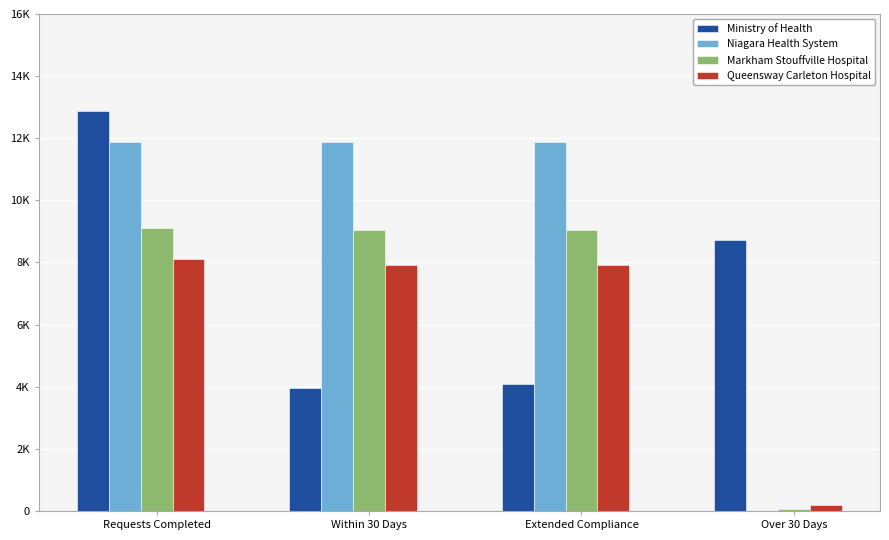

Reading left to right, what are all the values shown in this chart?

Ministry of Health: Requests Completed=12866	Within 30 Days=3952	Extended Compliance=4074	Over 30 Days=8730
Niagara Health System: Requests Completed=11883	Within 30 Days=11883	Extended Compliance=11884	Over 30 Days=4
Markham Stouffville Hospital: Requests Completed=9102	Within 30 Days=9047	Extended Compliance=9047	Over 30 Days=55
Queensway Carleton Hospital: Requests Completed=8125	Within 30 Days=7927	Extended Compliance=7927	Over 30 Days=182